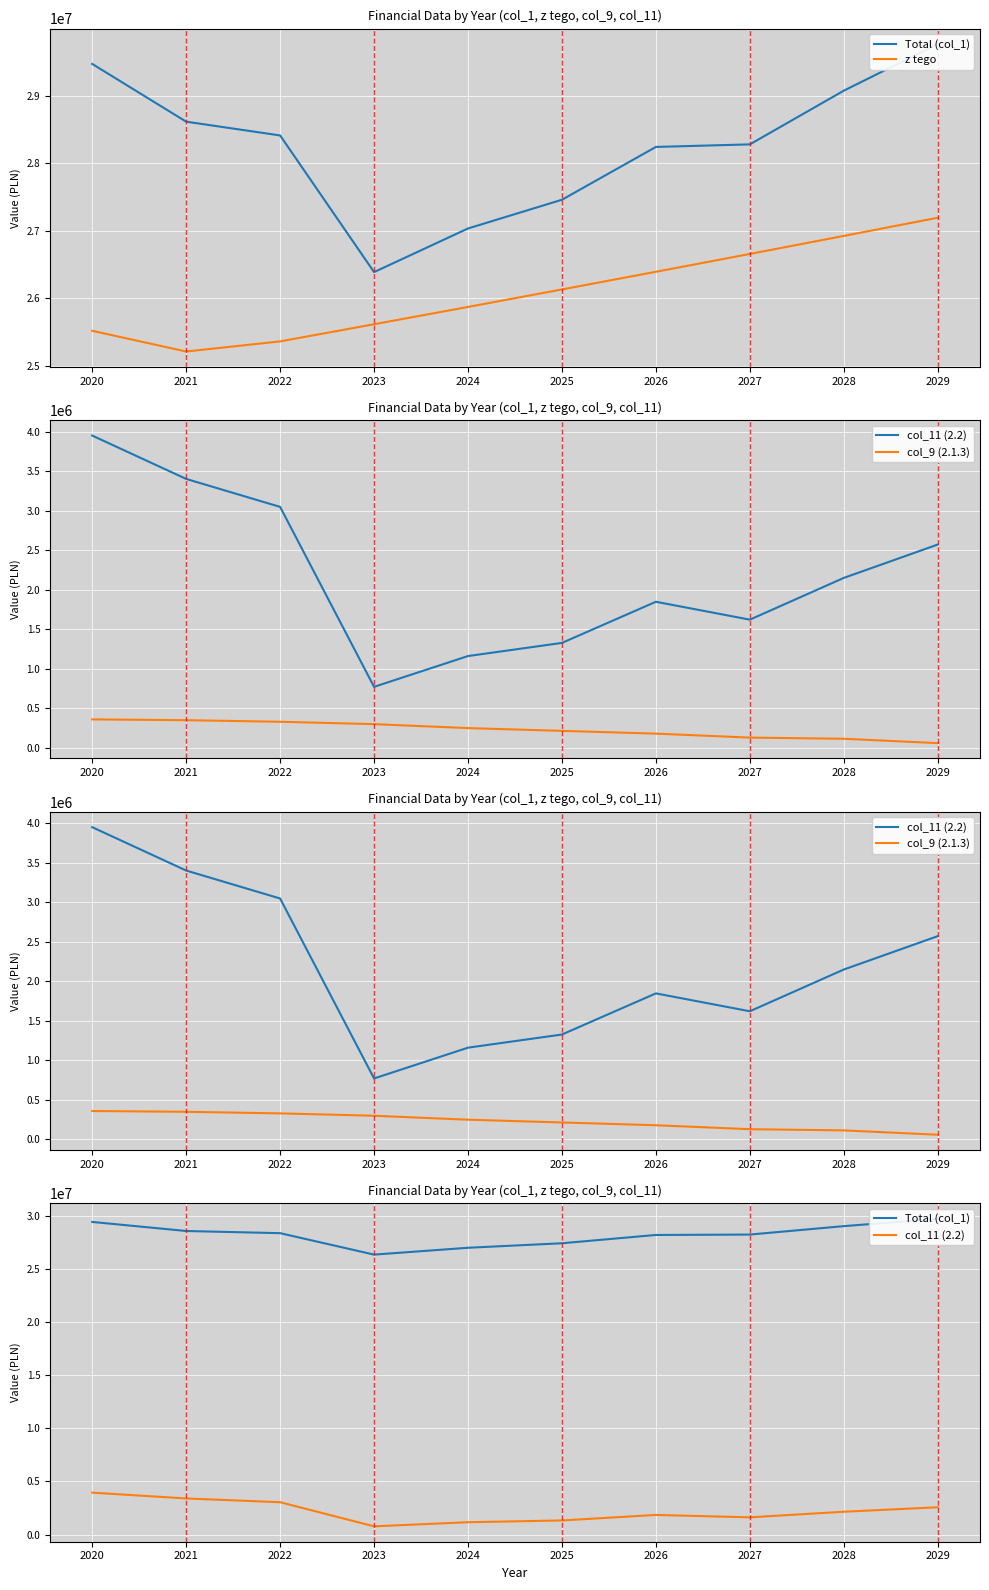

Is it true that col_11 (2.2) equals 1173176.1 at 2026?

False